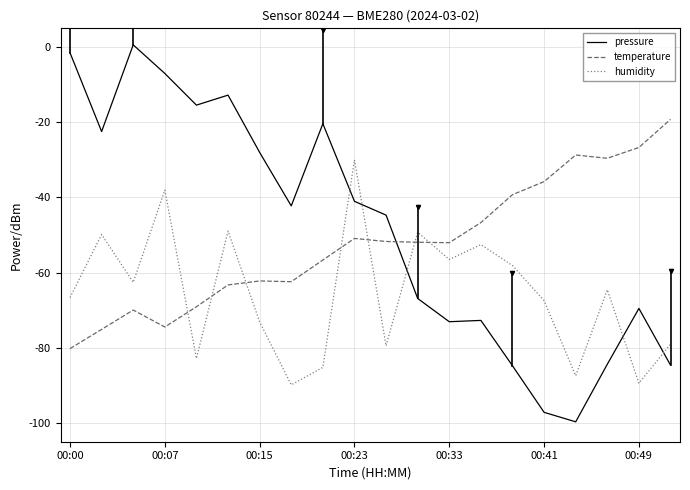

What is the lowest value of the humidity series?

-89.9